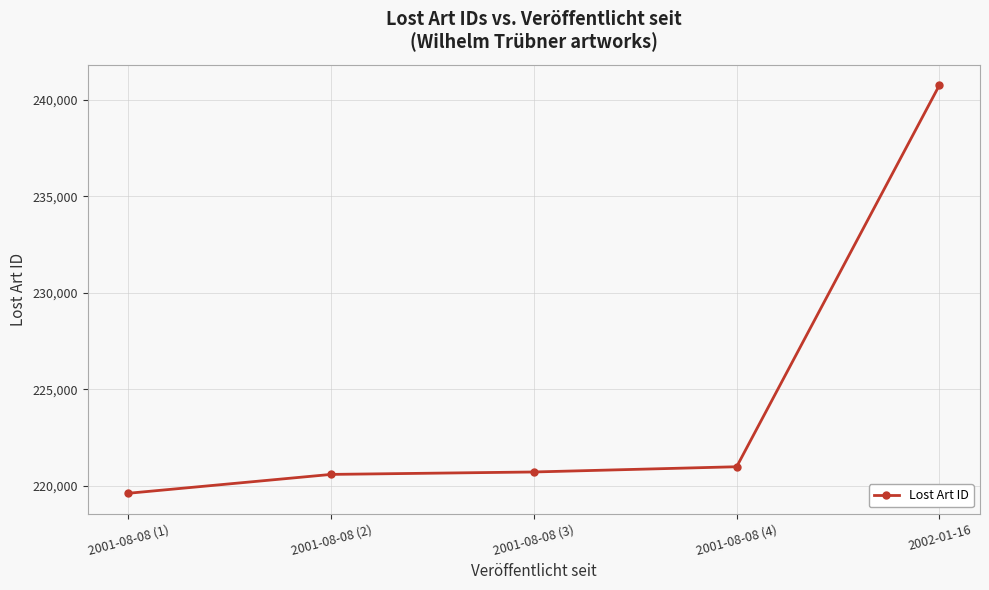

What is the difference between the values at 2001-08-08 (1) and 2002-01-16?

21138